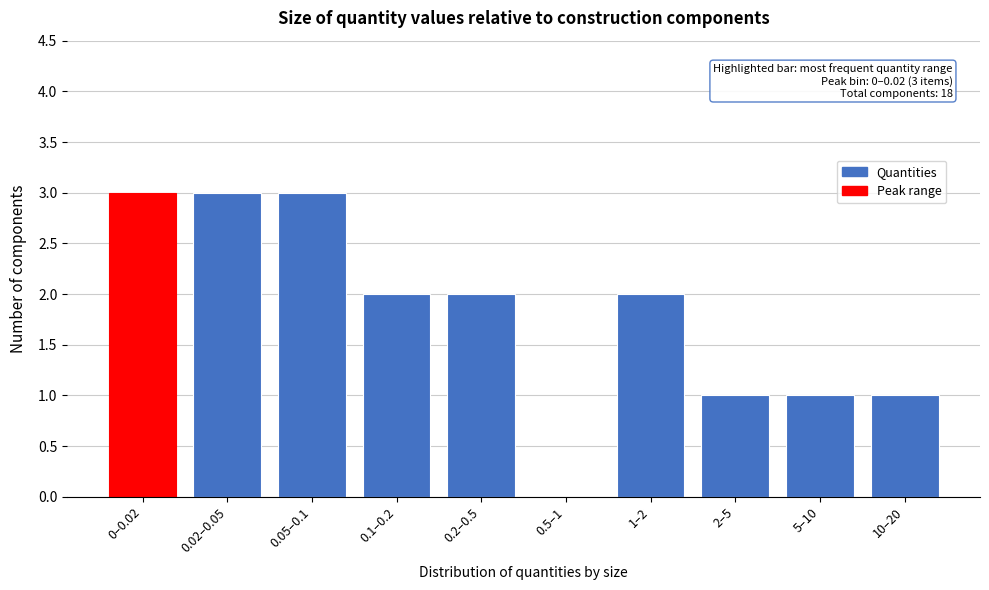

Reading right to left, list all the values displayed in this chart.

10–20=1	5–10=1	2–5=1	1–2=2	0.5–1=0	0.2–0.5=2	0.1–0.2=2	0.05–0.1=3	0.02–0.05=3	0–0.02=3